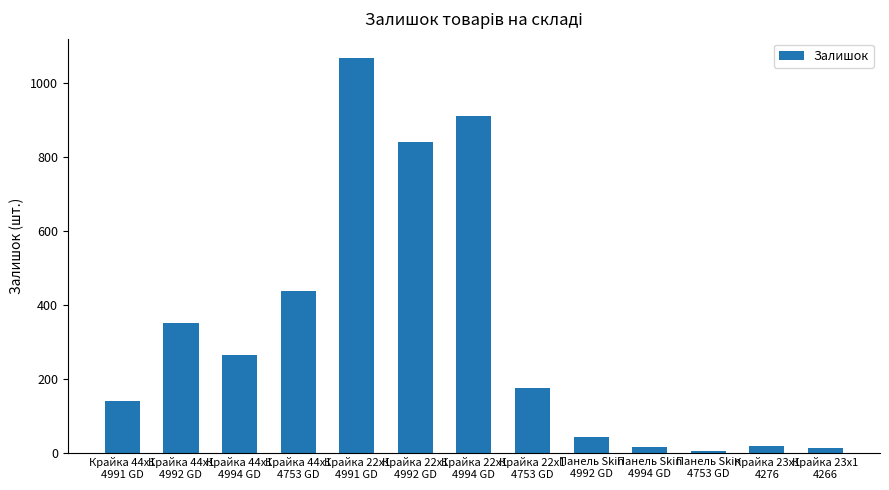

What is the difference between the maximum and second lowest values?

1054